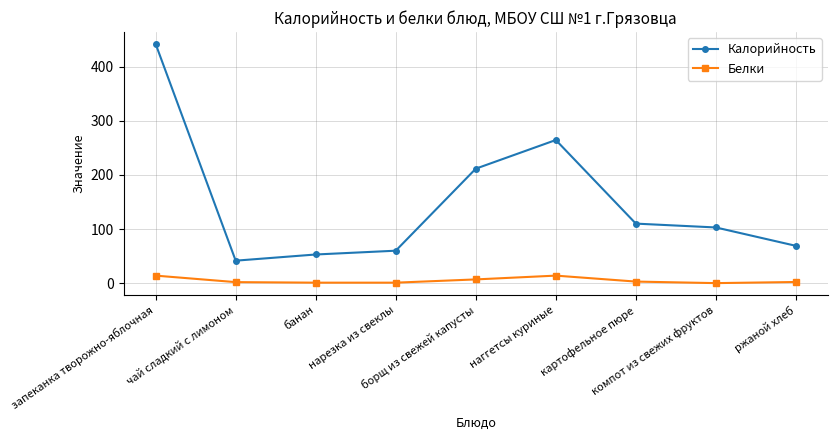

What is the value of the Калорийность point at the 8th from the left?

102.9